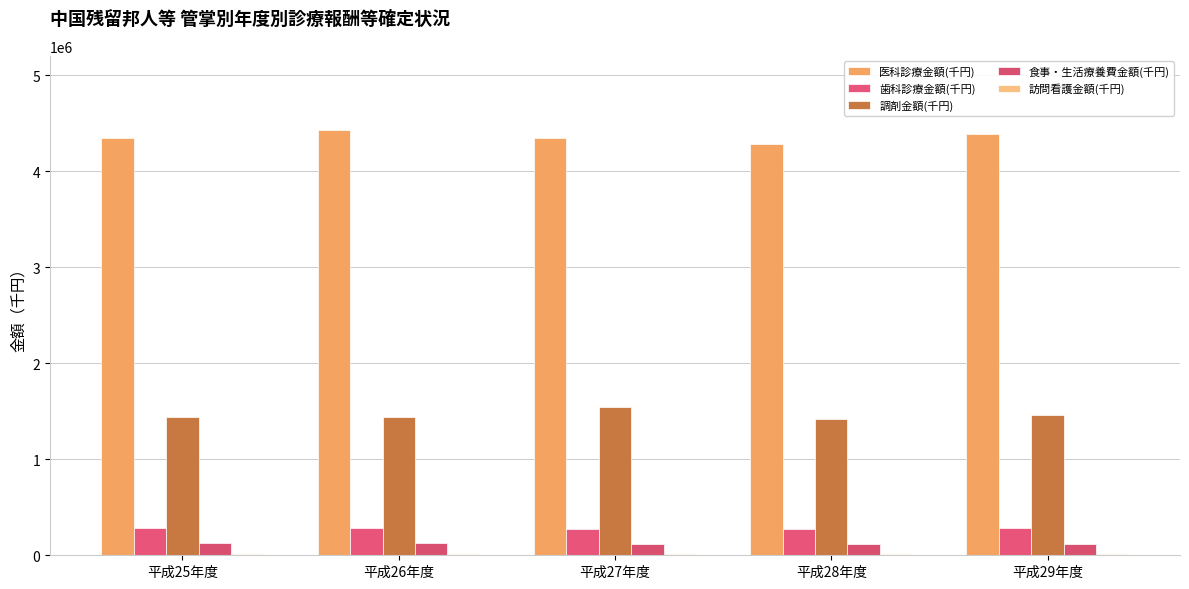

What position from the left is 平成26年度?

2